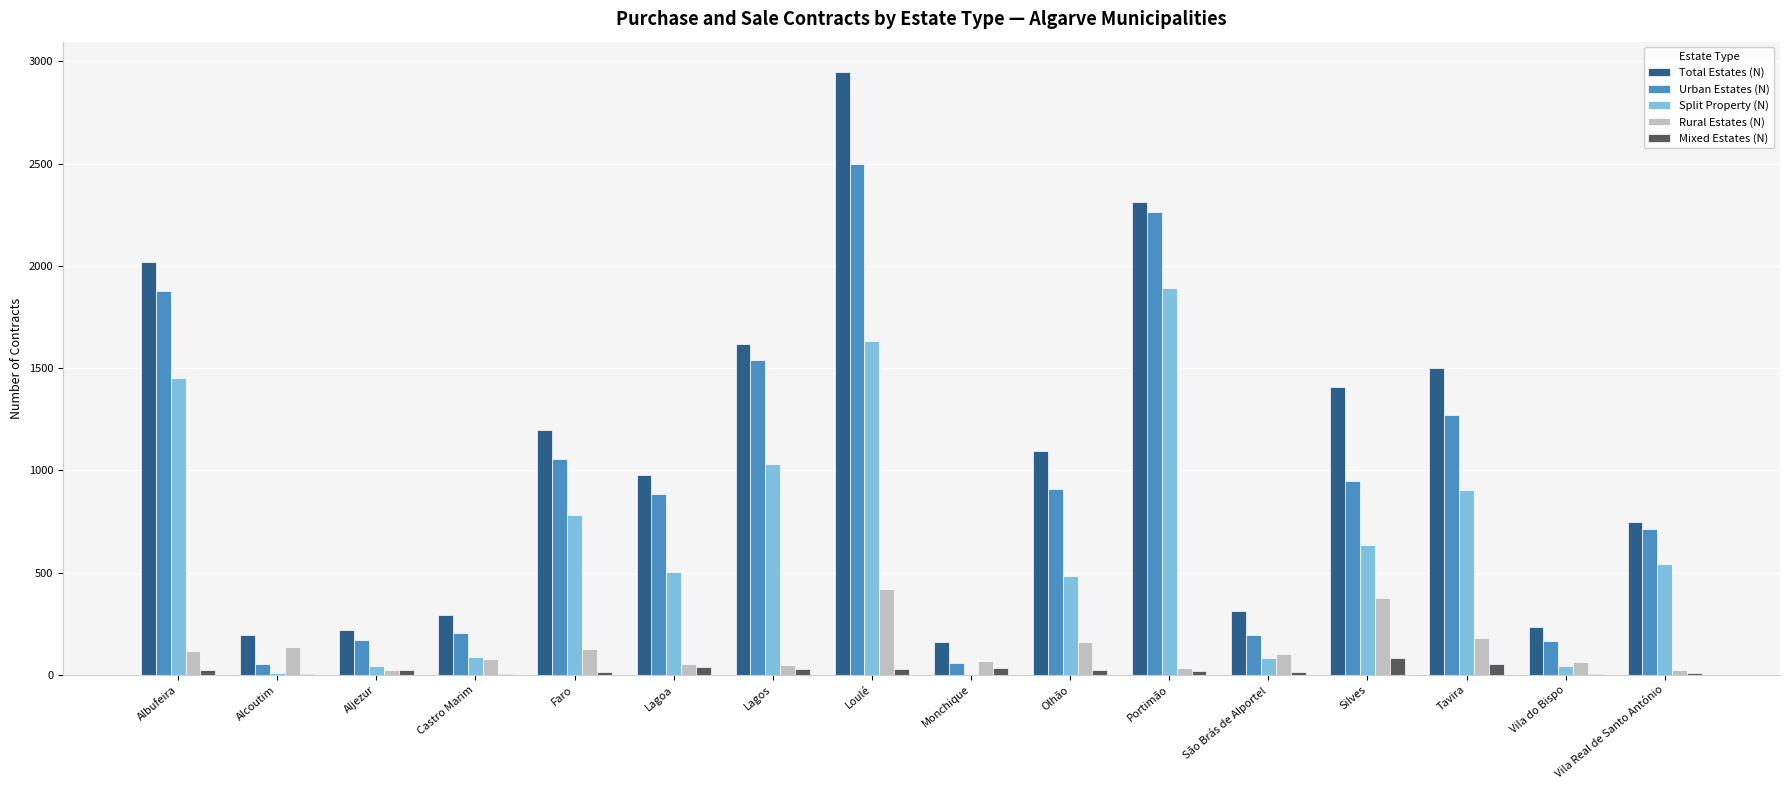

What is the sum of all Urban Estates (N) values?

14812